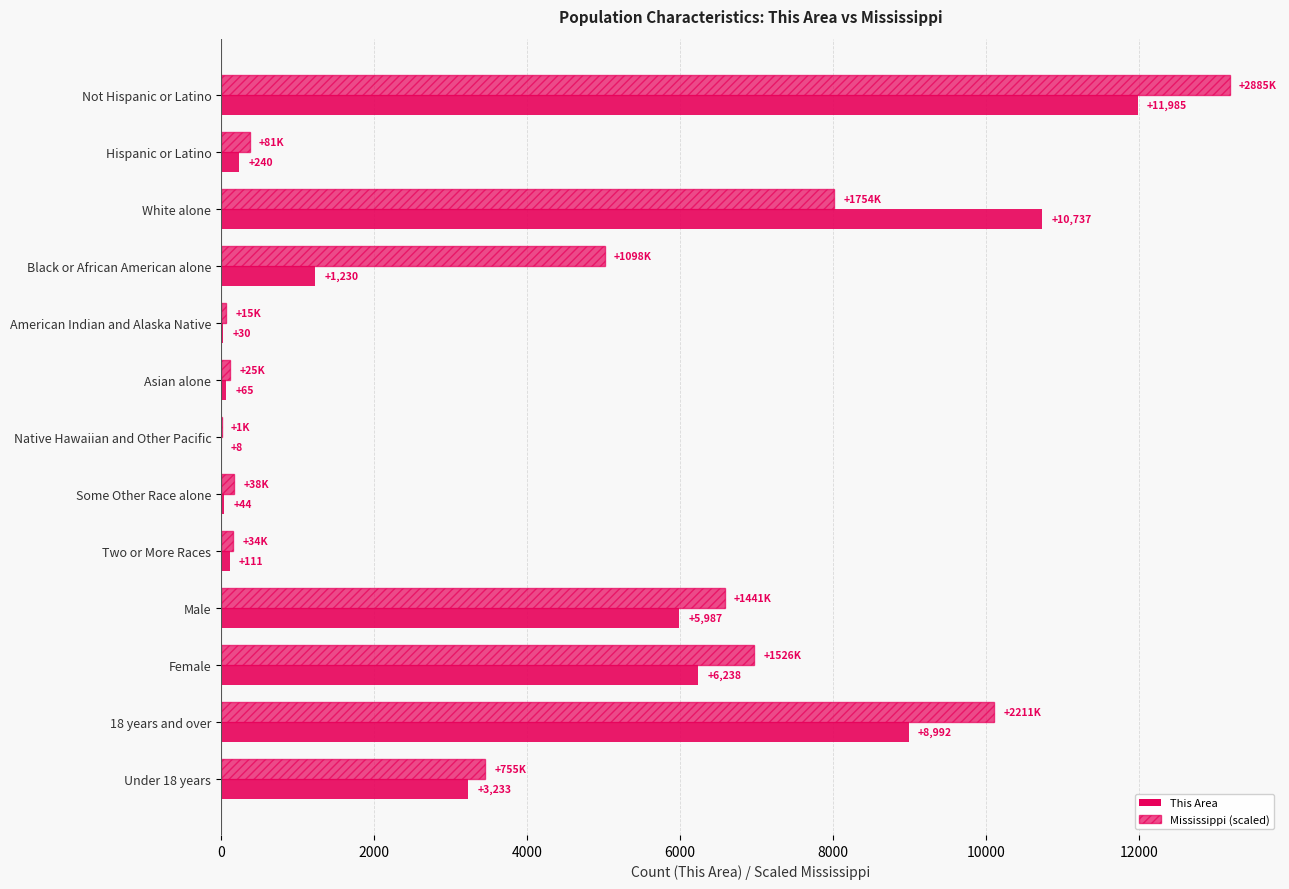

How many data points in Mississippi (scaled) are above 3451?

7